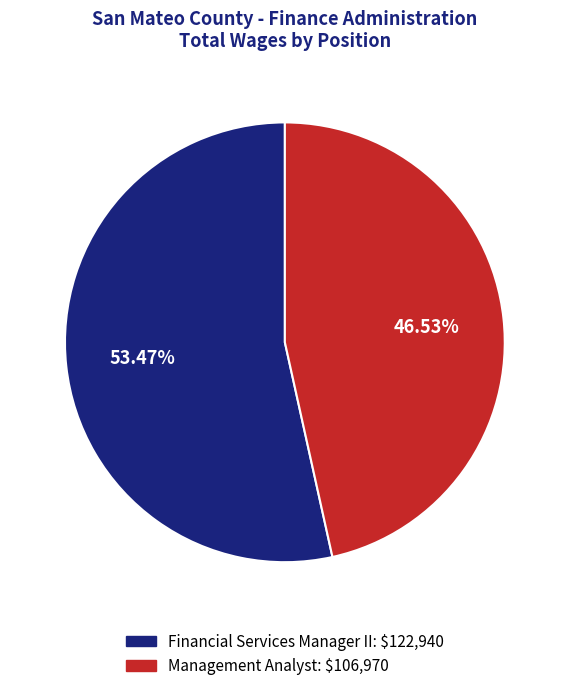

What percentage do Financial Services Manager II and Management Analyst together represent?

100.0%